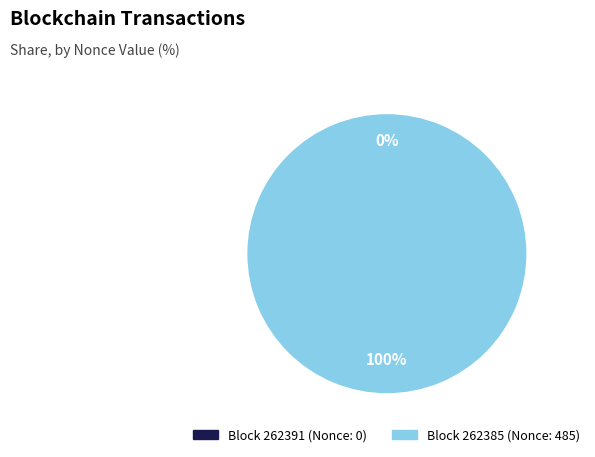

What is the smallest slice in the pie chart?

262391